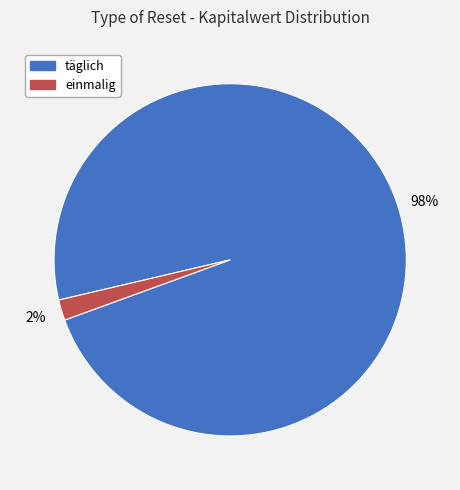

To the nearest percent, what is the difference between the largest and smallest slice percentages?

96%